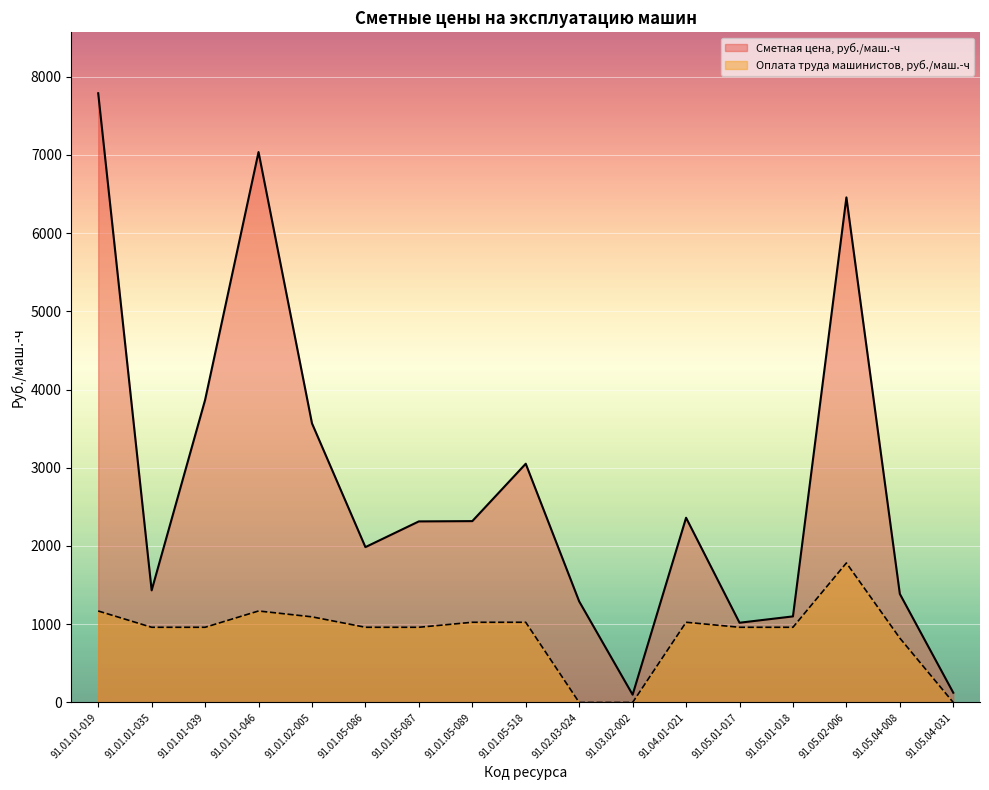

Reading left to right, list all the values displayed in this chart.

Сметная цена, руб./маш.-ч: 91.01.01-019=7787.1	91.01.01-035=1433.0	91.01.01-039=3866.9	91.01.01-046=7035.5	91.01.02-005=3567.9	91.01.05-086=1985.8	91.01.05-087=2314.4	91.01.05-089=2318.0	91.01.05-518=3051.6	91.02.03-024=1291.8	91.03.02-002=99.1	91.04.01-021=2361.1	91.05.01-017=1019.1	91.05.01-018=1100.1	91.05.02-006=6455.9	91.05.04-008=1387.3	91.05.04-031=124.2
Оплата труда машинистов, руб./маш.-ч: 91.01.01-019=1169.3	91.01.01-035=961.0	91.01.01-039=961.0	91.01.01-046=1169.3	91.01.02-005=1094.5	91.01.05-086=961.0	91.01.05-087=961.0	91.01.05-089=1025.1	91.01.05-518=1025.1	91.02.03-024=0.0	91.03.02-002=0.0	91.04.01-021=1025.1	91.05.01-017=961.0	91.05.01-018=961.0	91.05.02-006=1783.3	91.05.04-008=822.2	91.05.04-031=0.0